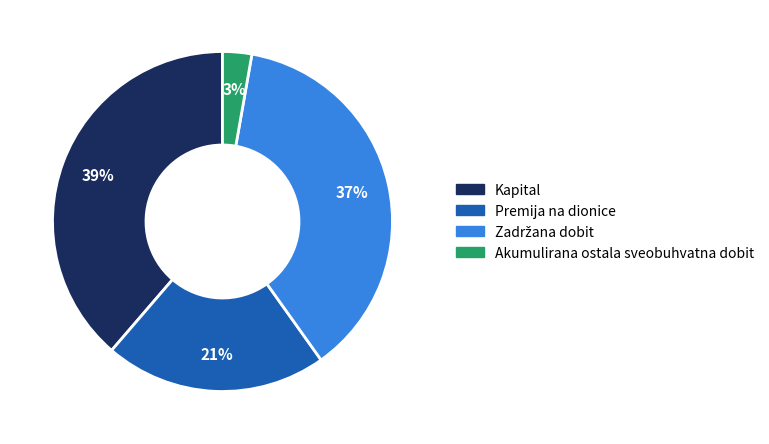

What percentage is the Akumulirana ostala sveobuhvatna dobit slice, to the nearest percent?

3%